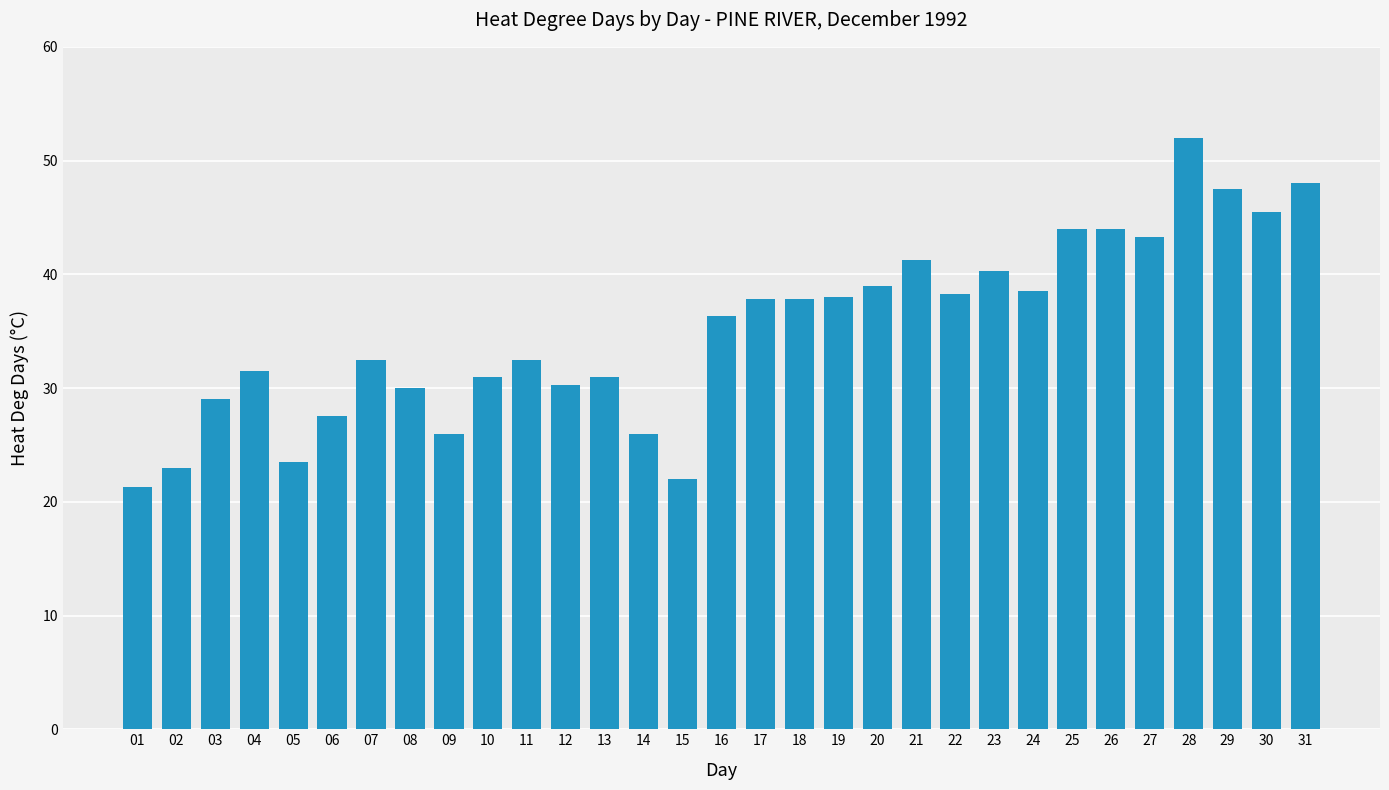

True or false: the data shows 26.0 at 14.

True